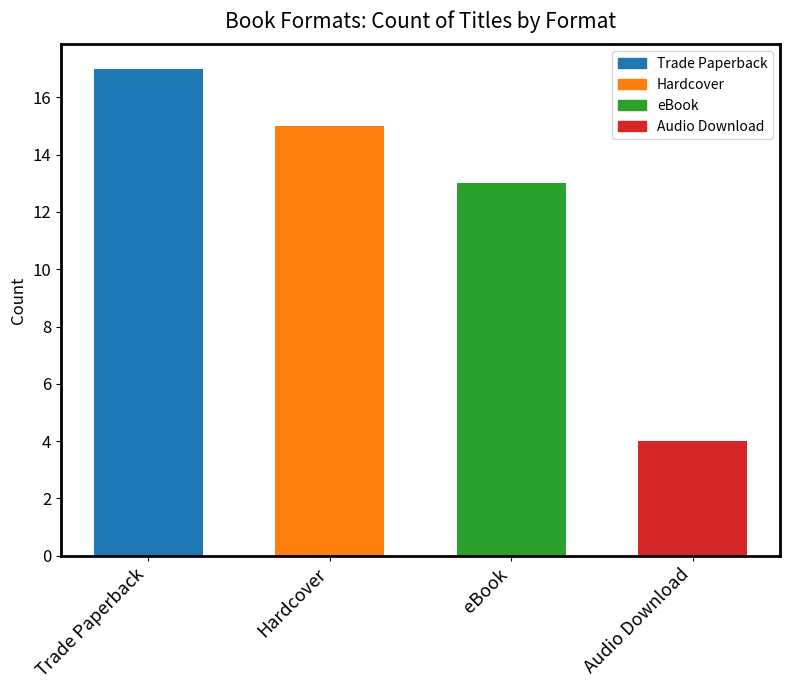

List the labels in order of value, largest first.

Trade Paperback, Hardcover, eBook, Audio Download